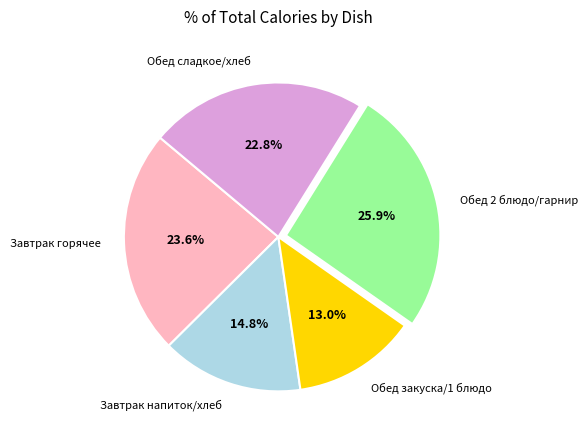

Is Завтрак горячее the majority of the pie?

No